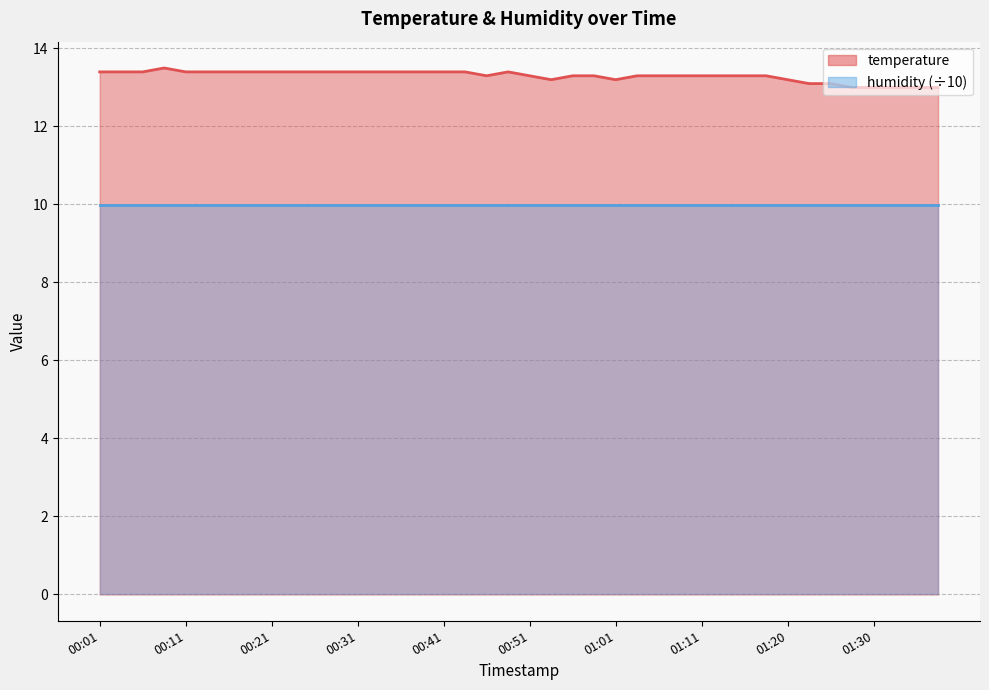

What is the minimum value shown in the chart?

13.0